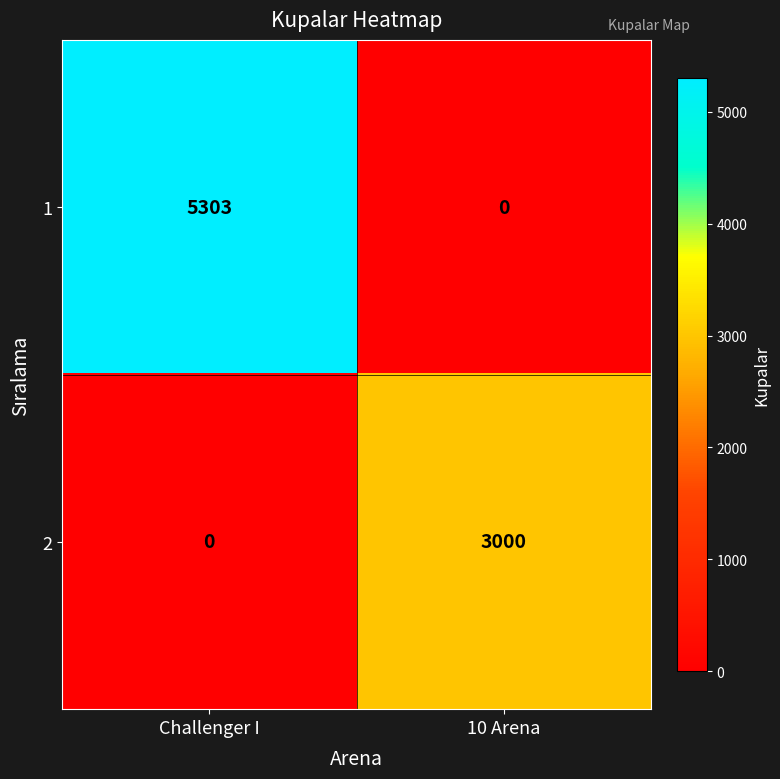

Reading left to right, list all the values displayed in this chart.

1: Challenger I=5303	10 Arena=0
2: Challenger I=0	10 Arena=3000